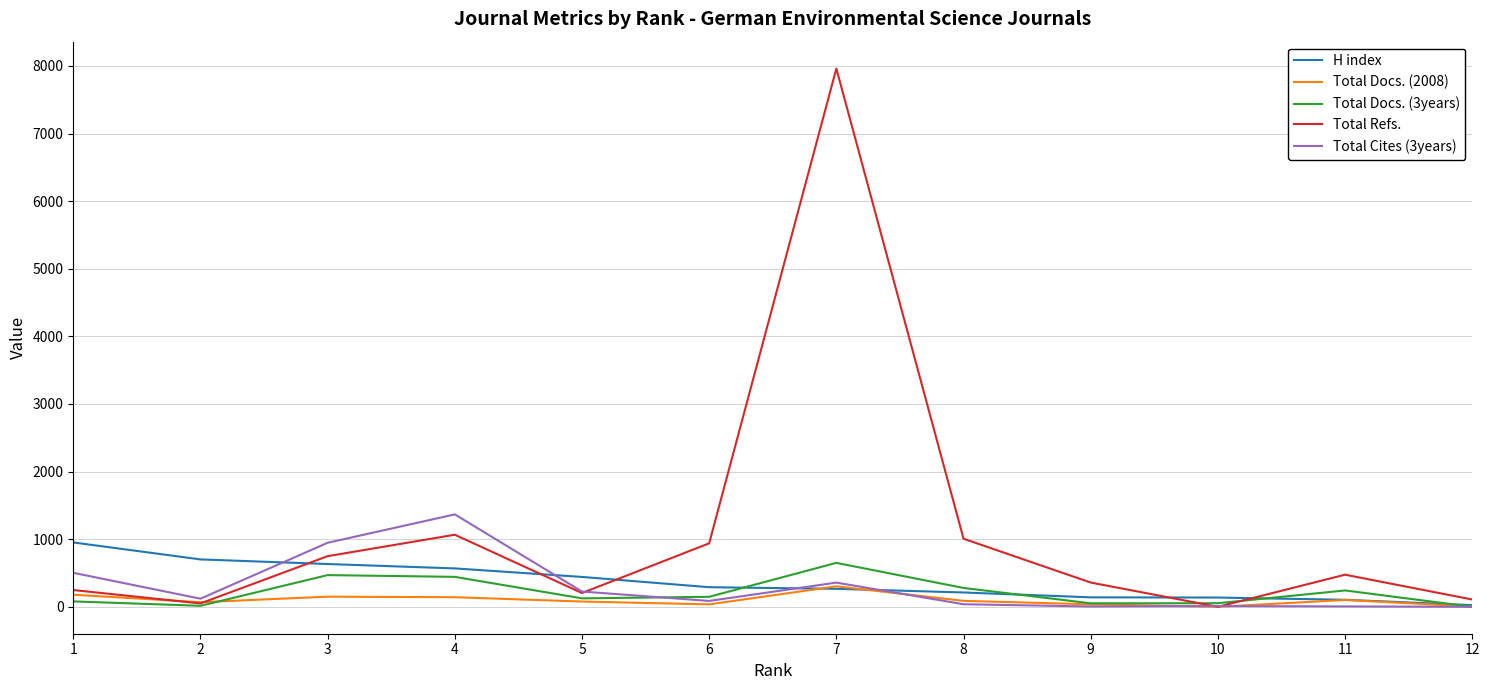

Is this an area chart (filled region under the line)?

No